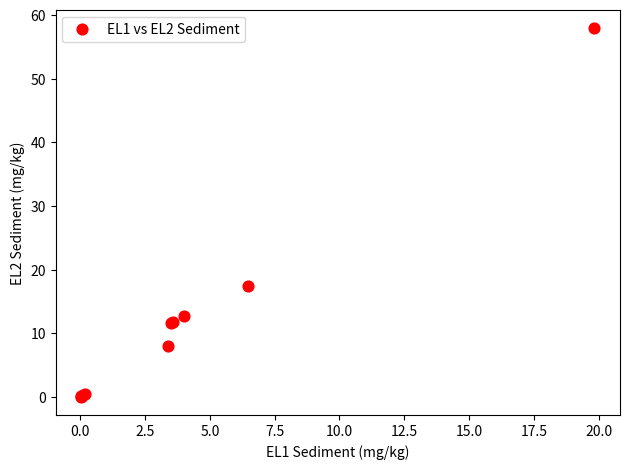

What Y value in the scatter plot is closest to 29?

17.5